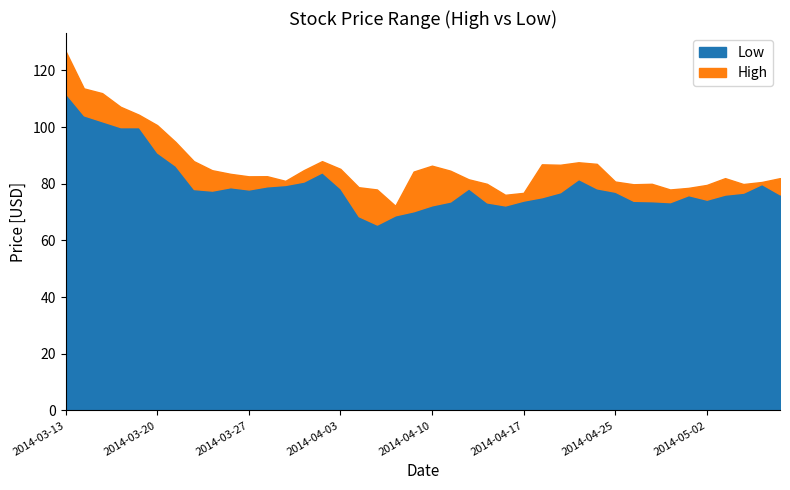

At which category is the sum across all series the highest?

2014-03-13